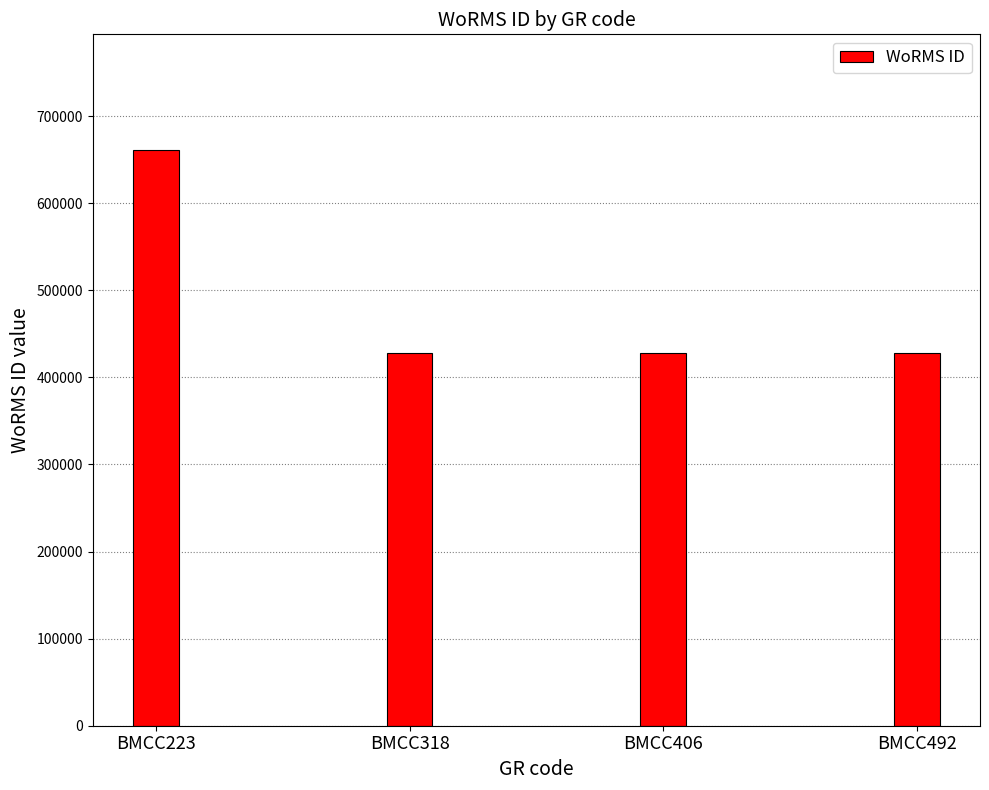

Reading left to right, list all the values displayed in this chart.

BMCC223=661559	BMCC318=428522	BMCC406=428522	BMCC492=428522